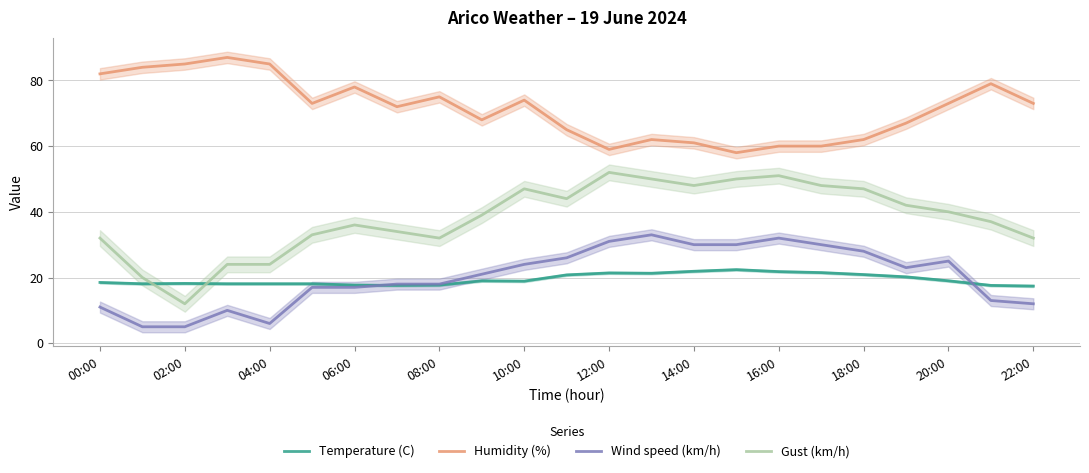

Where is the first local minimum for Gust (km/h)?

02:00